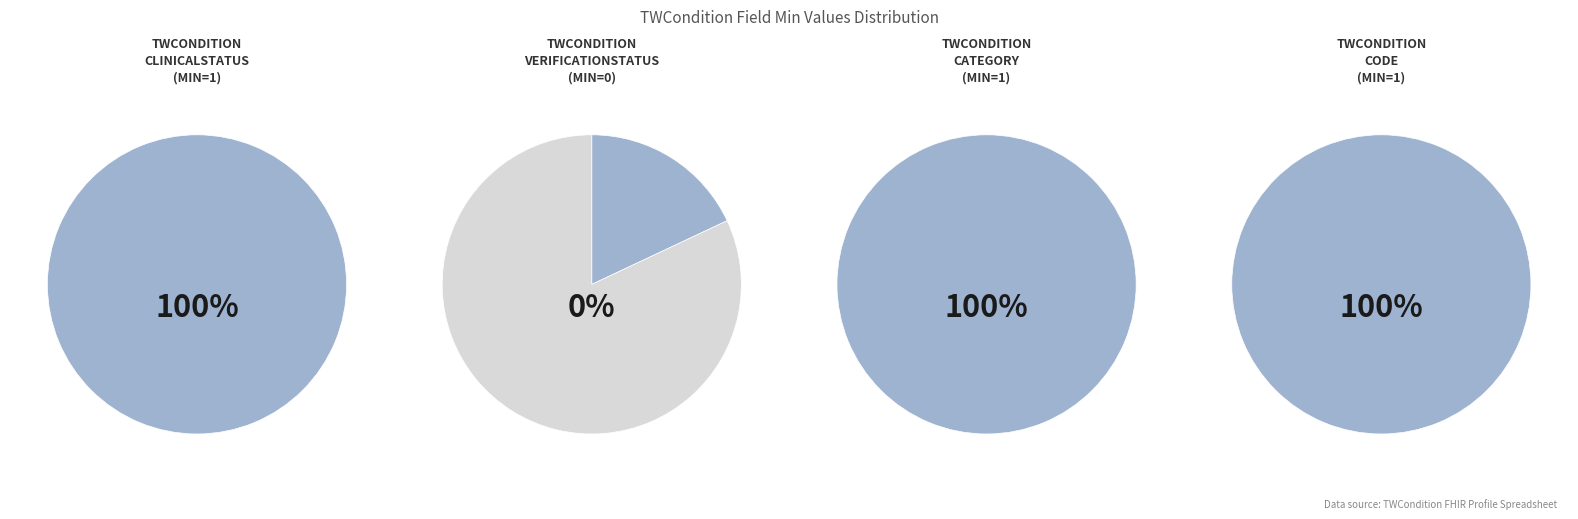

What portion of the pie excludes TWCondition.verificationStatus?

100.0%